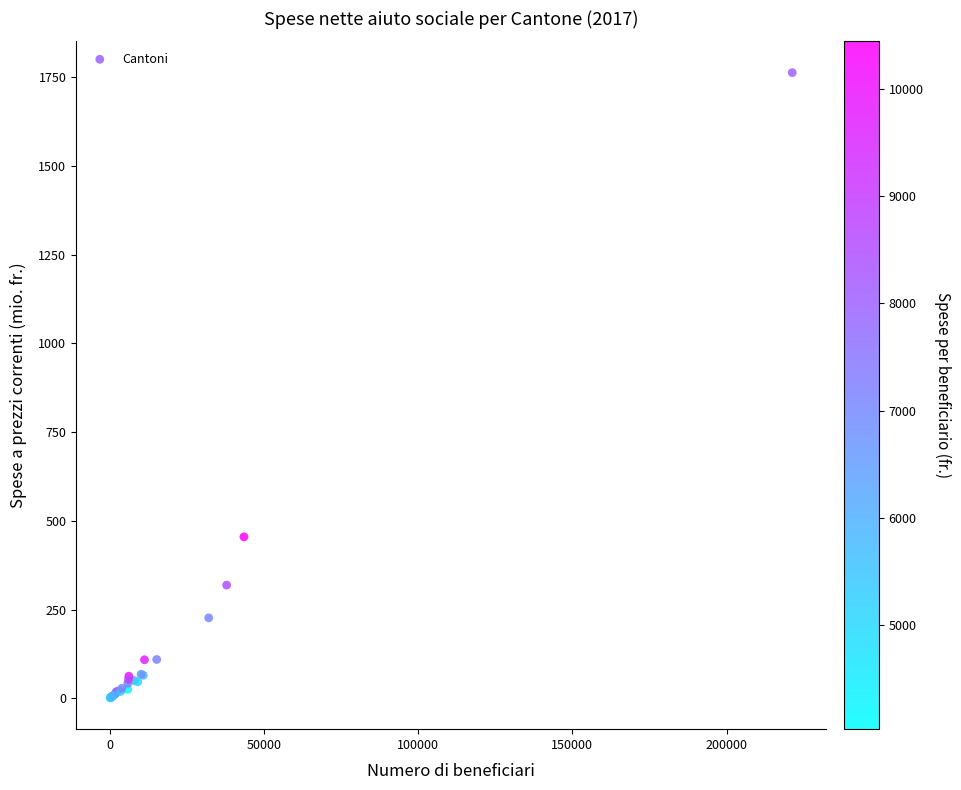

What Y value in the scatter plot is closest to 882?

455.0